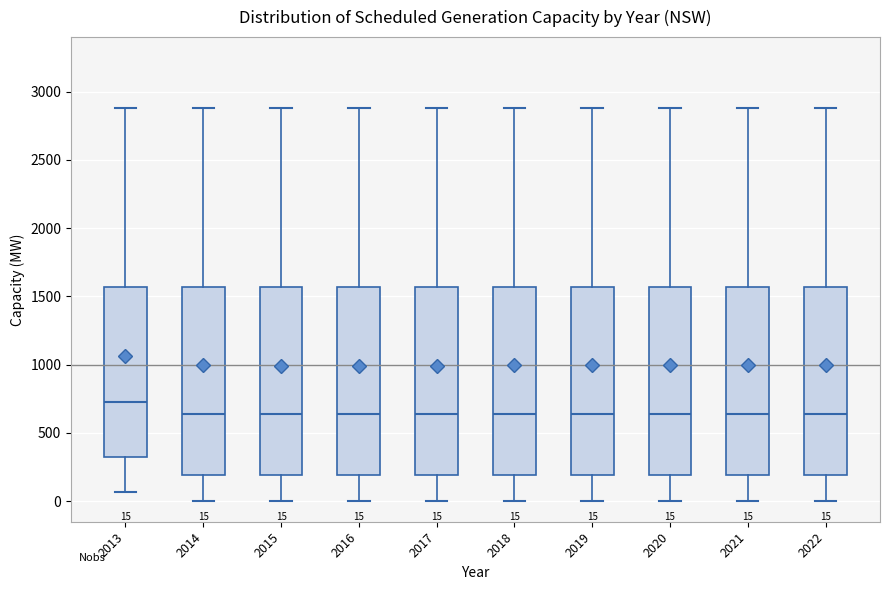

Which box has the highest median line?

2013